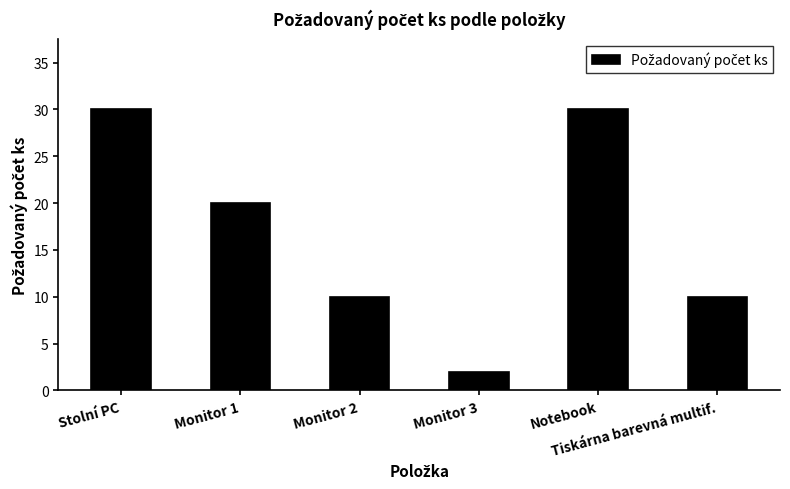

What value does the data have at Notebook, to the nearest 5?

30